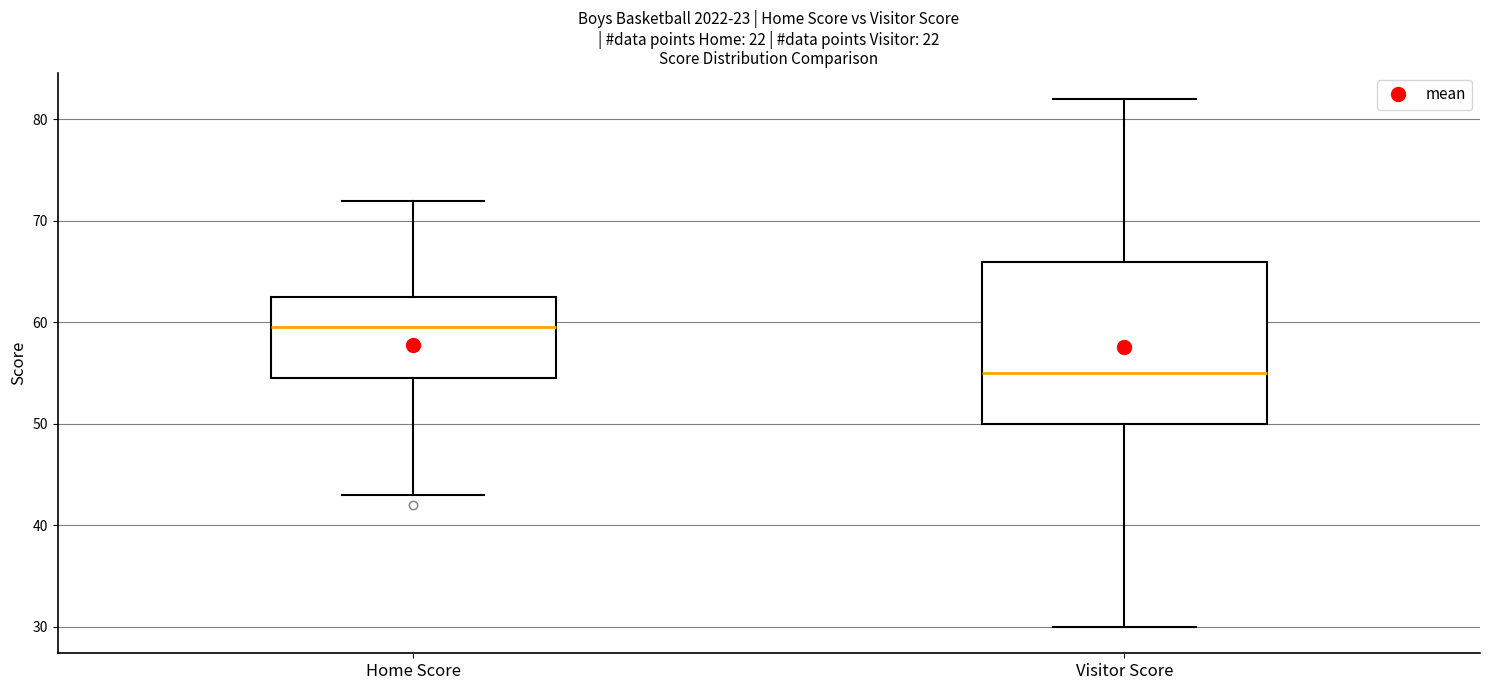

Where does the lower whisker of the box for Visitor Score end on the y-axis? The values are not printed on the chart, so give them approximately, as read against the axis.

30